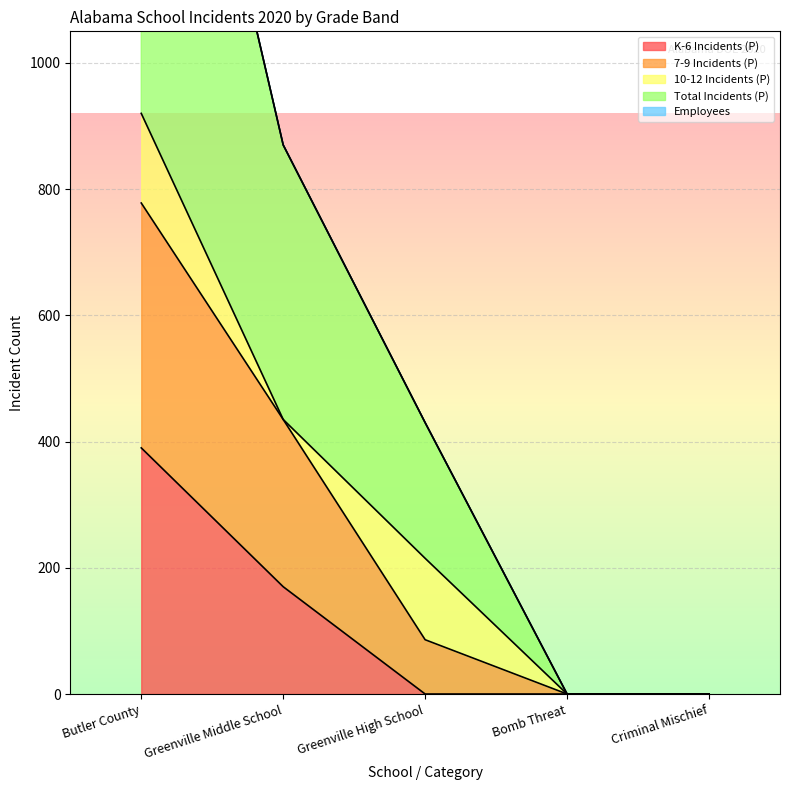

Between Criminal Mischief and Butler County, which is larger?

Butler County